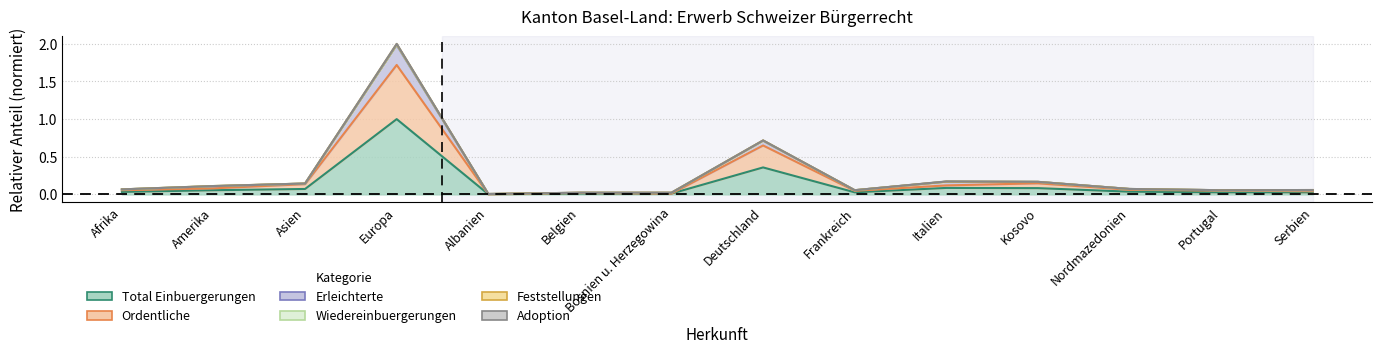

At how many categories does at least one series exceed 1?

1